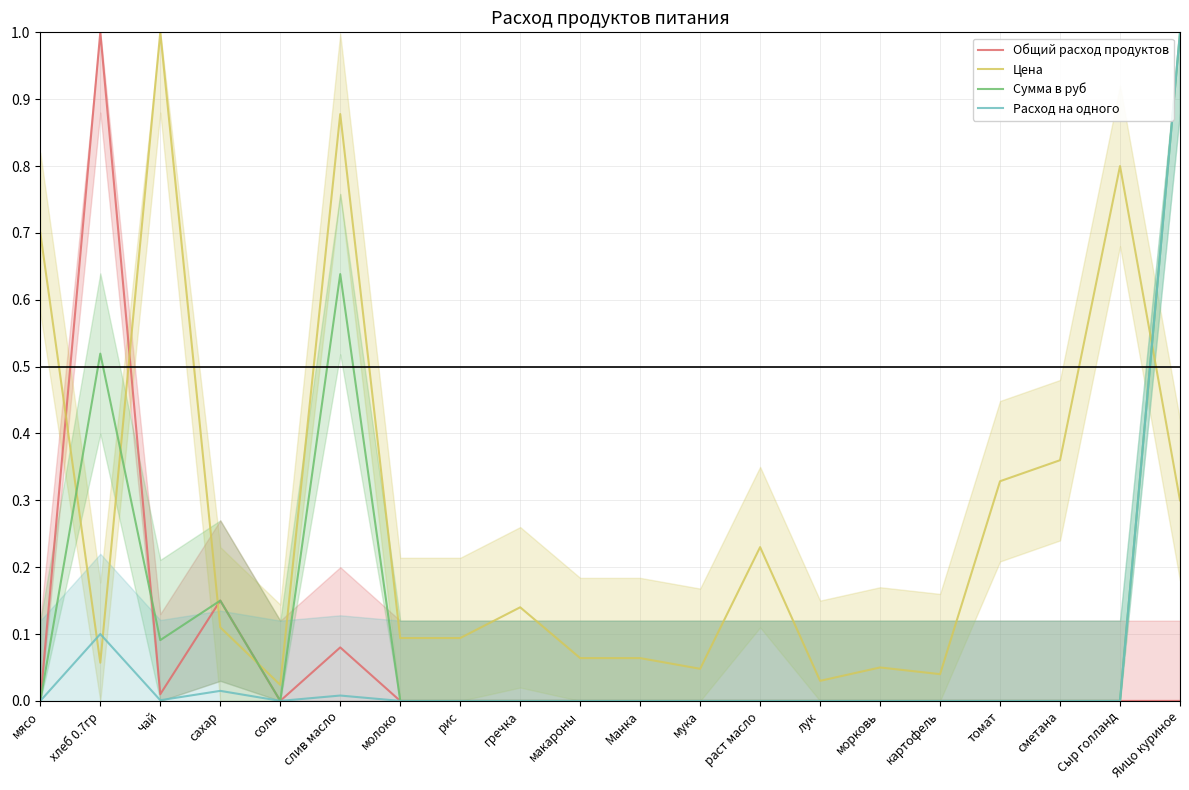

How many data points in Общий расход продуктов are above 0?

4